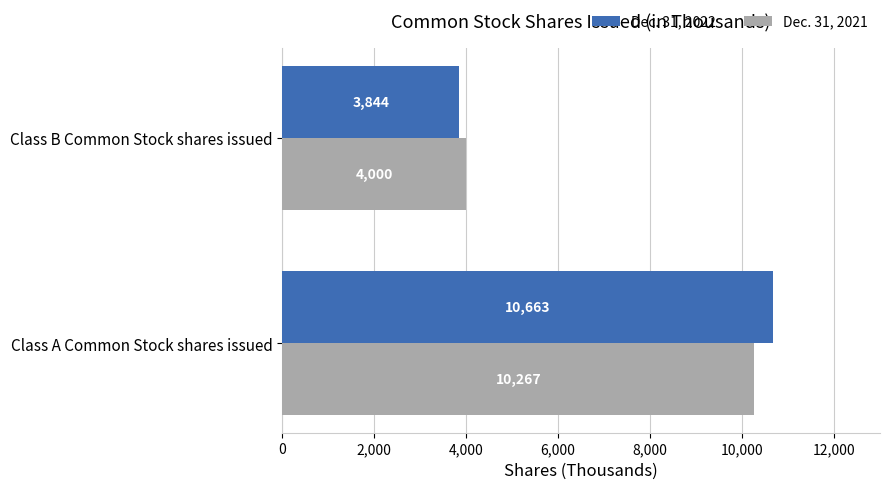

How many distinct data groups are displayed?

2